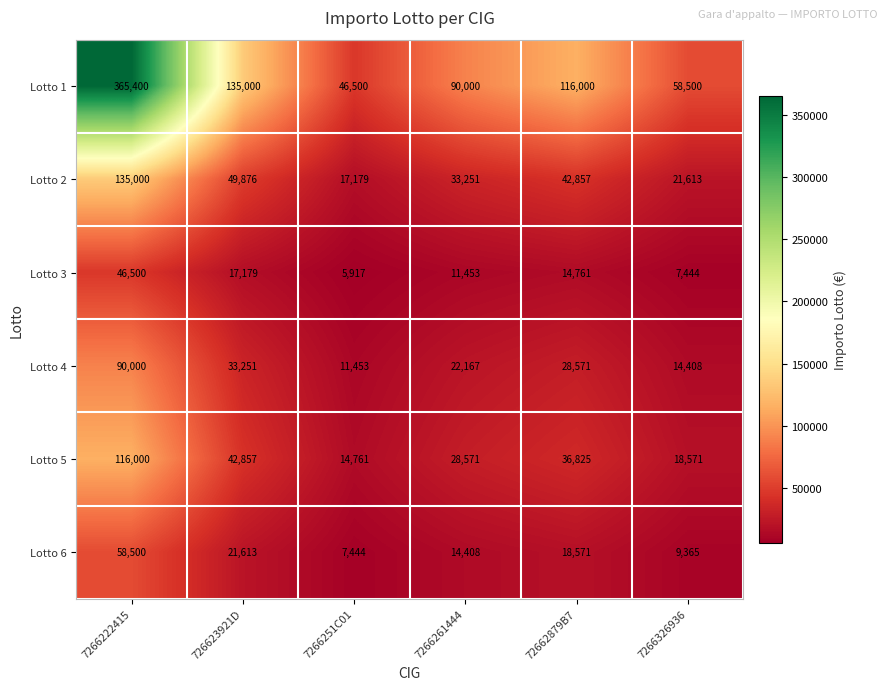

The value of Lotto 6 at 7266251C01 is 7444. True or false?

True